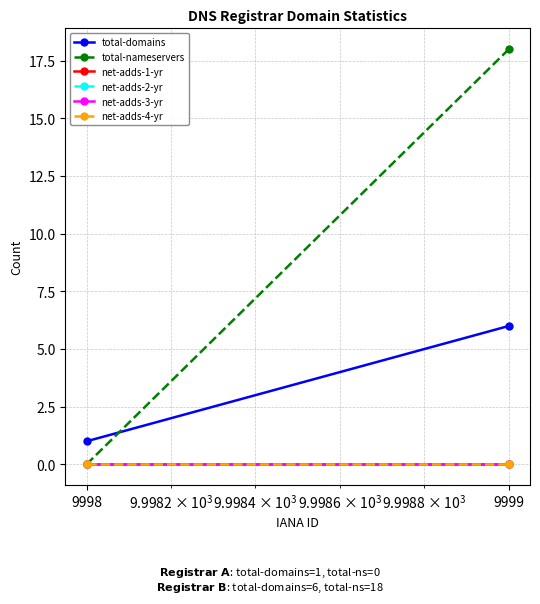

At 9998, list the series in order from largest to smallest.

total-domains, total-nameservers, net-adds-1-yr, net-adds-2-yr, net-adds-3-yr, net-adds-4-yr